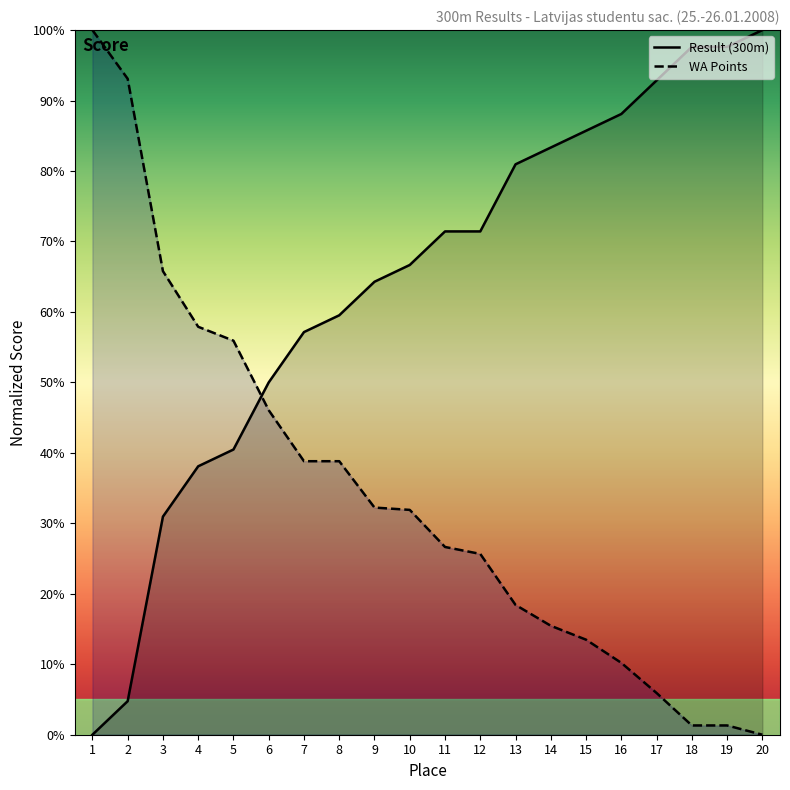

At 8, list the series in order from smallest to largest.

WA Points, Result (300m)